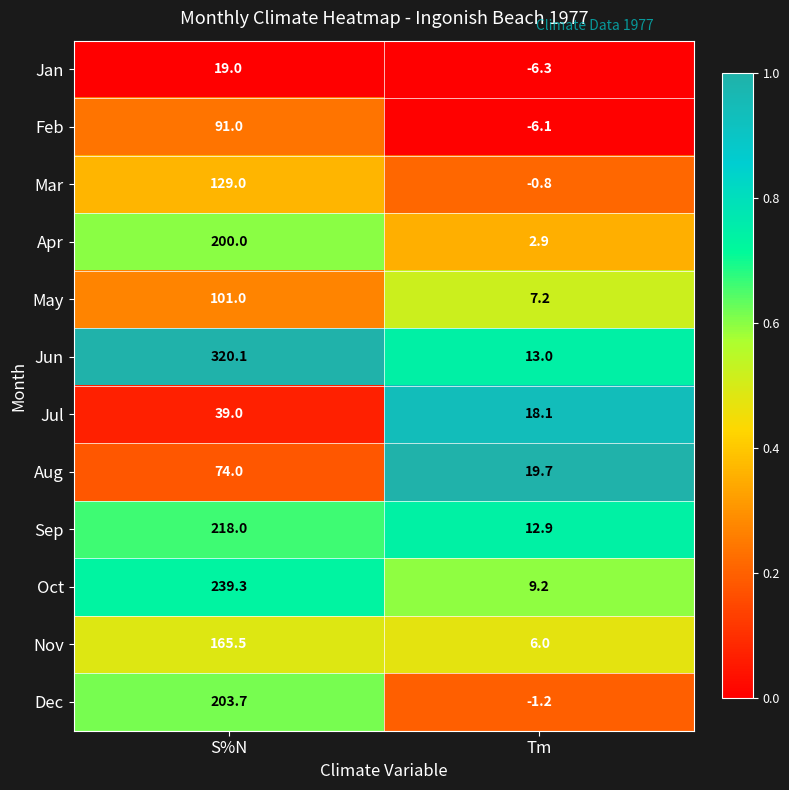

Where does the Oct series first go above 239?

S%N